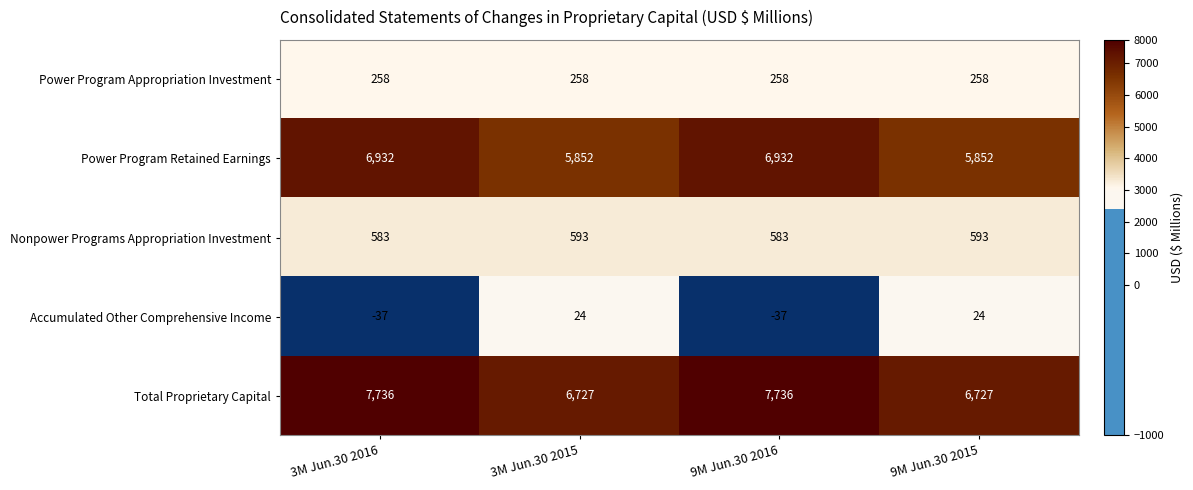

What is the average value of the Total Proprietary Capital series?

7232